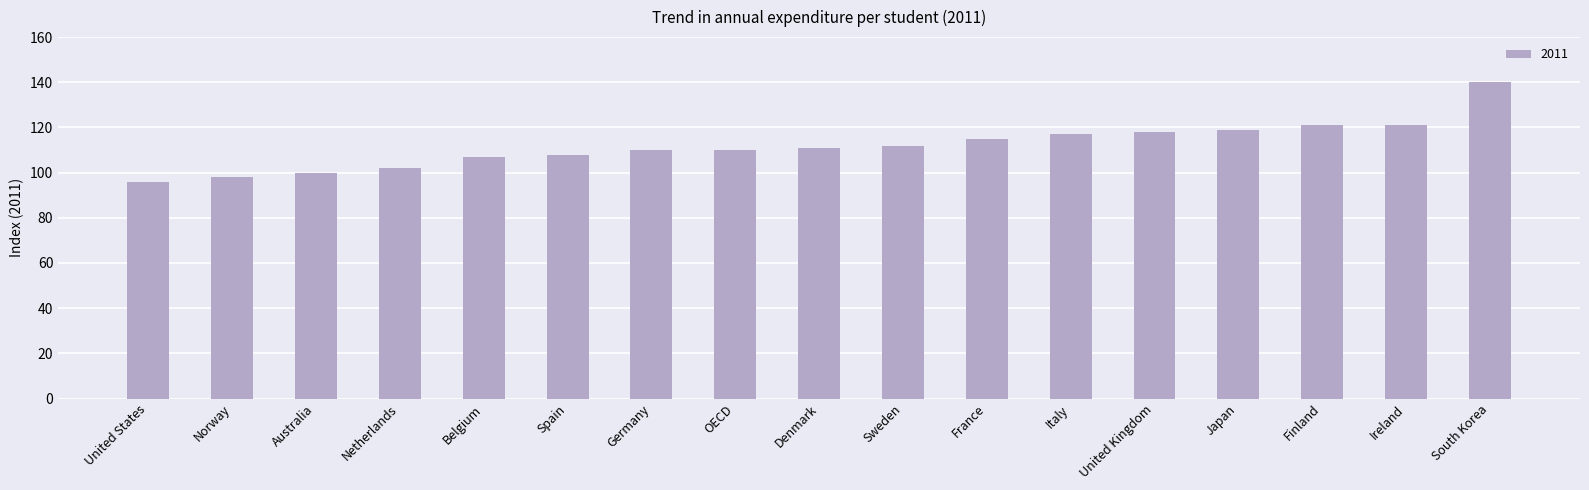

What position from the right is Italy?

6